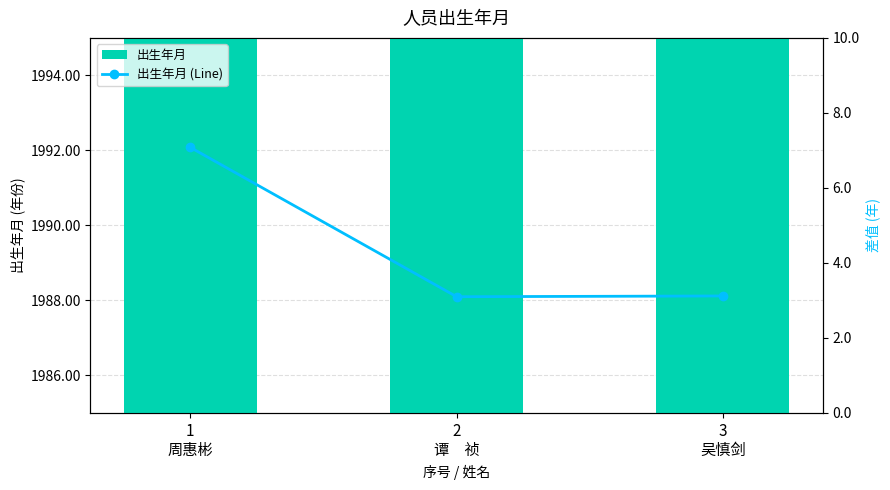

The 出生年月 series shows 410.9 at 3
吴慎剑. True or false?

False